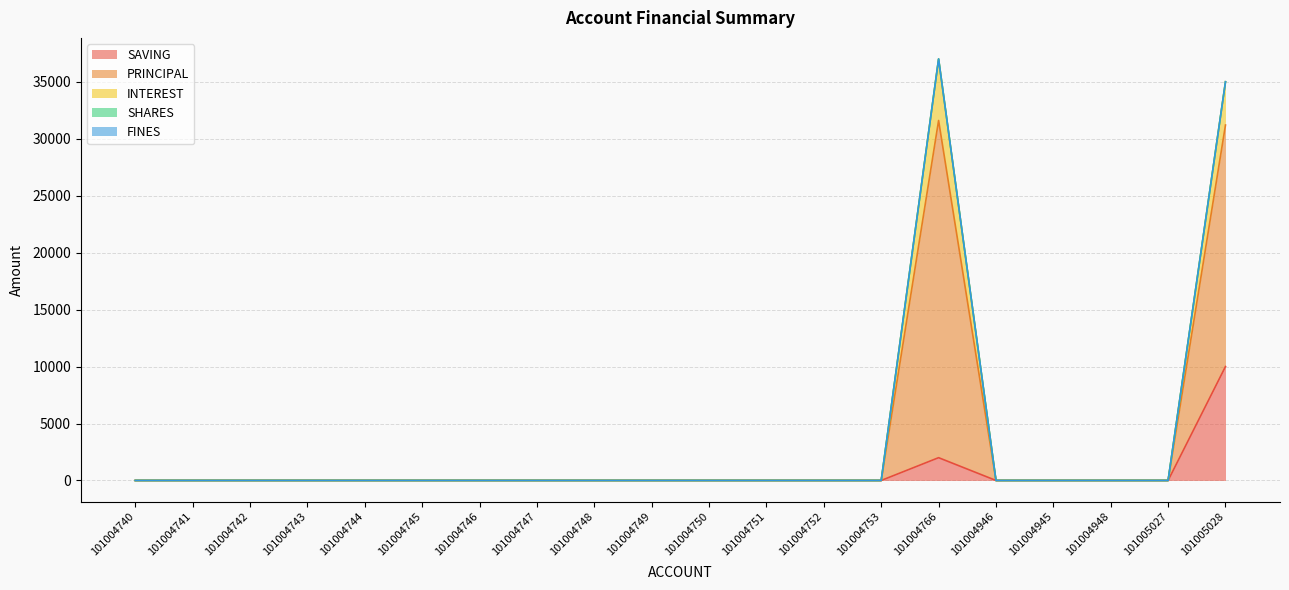

What is the label of the 18th point from the left?

101004948